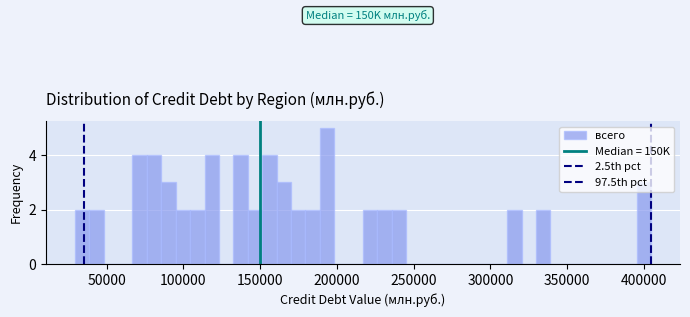

Around what value on the x-axis is the tallest bar? Give the approximate position of its centre, as read against the axis.

195000